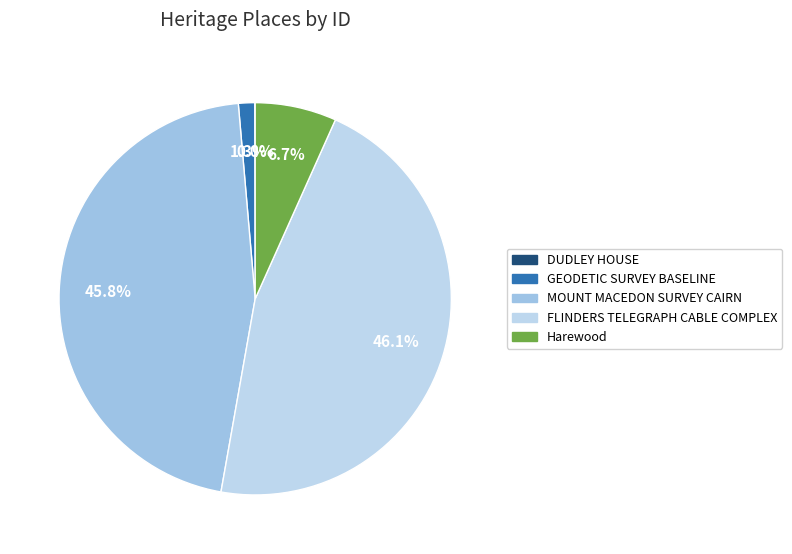

Count the number of slices in the pie.

5